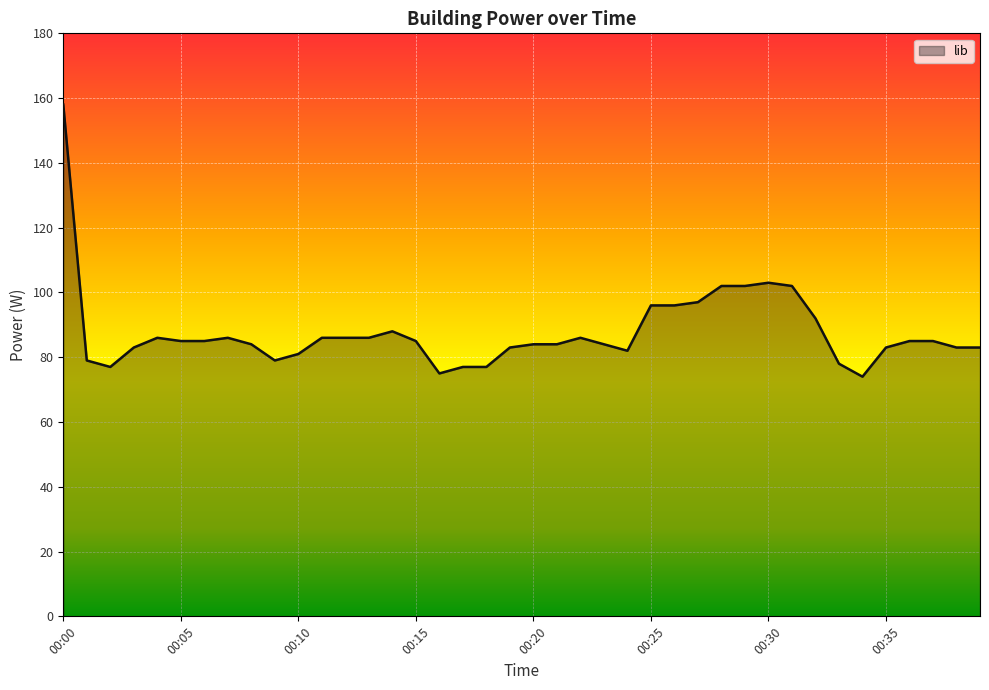

Is it true that the value at 00:10 is 81?

True